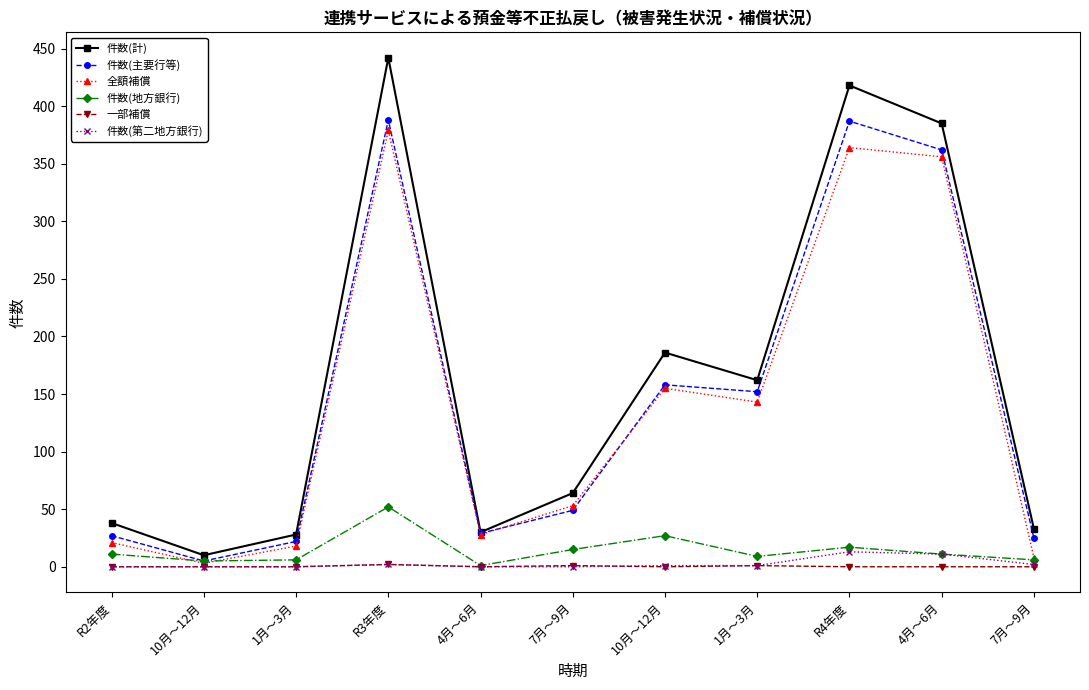

Which series has the widest spread of values?

件数(計)